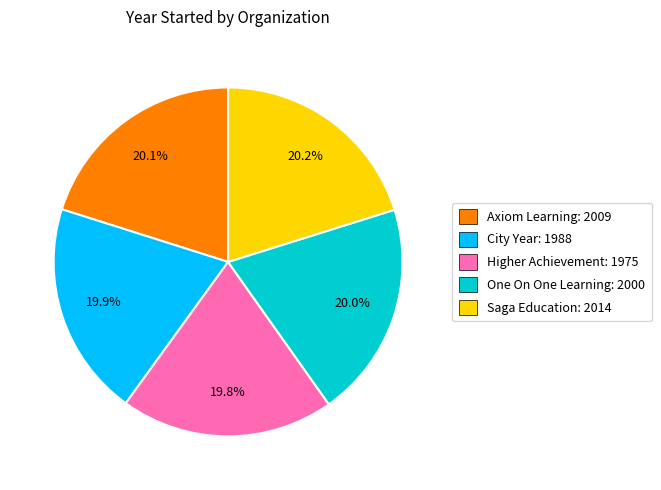

How much of the chart is everything except One On One Learning?

80.0%